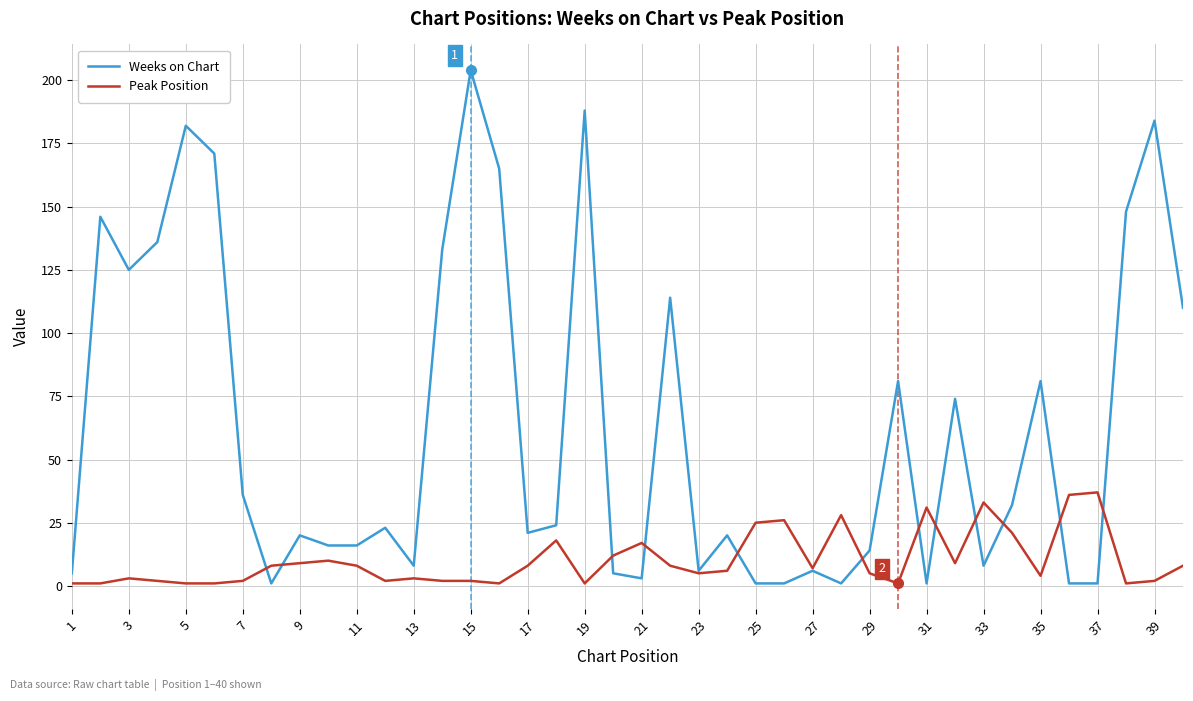

Count the number of categories in the chart.

40